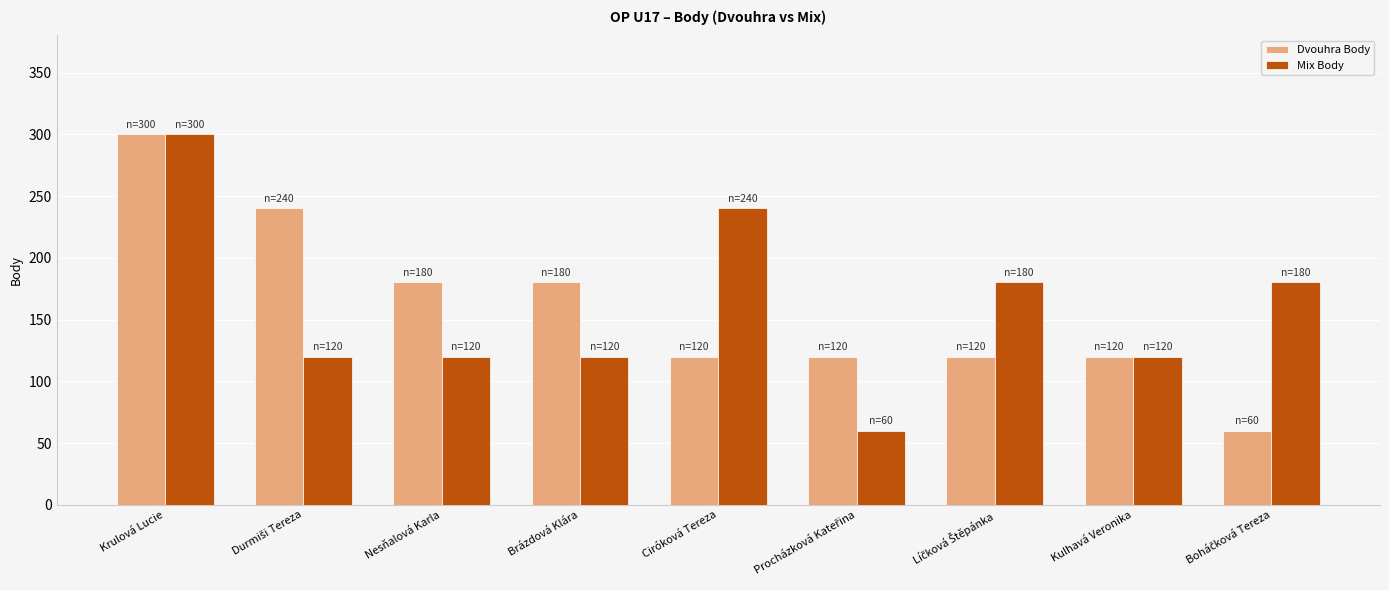

How many data points in Mix Body are less than 120?

1